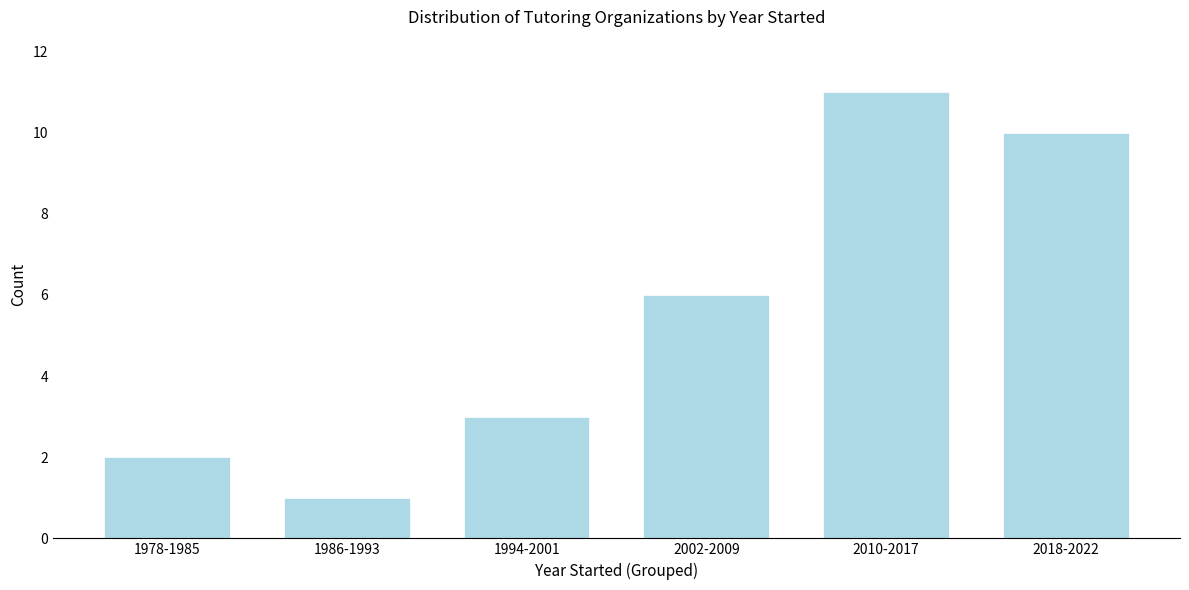

Reading left to right, extract all data points from this chart.

2	1	3	6	11	10